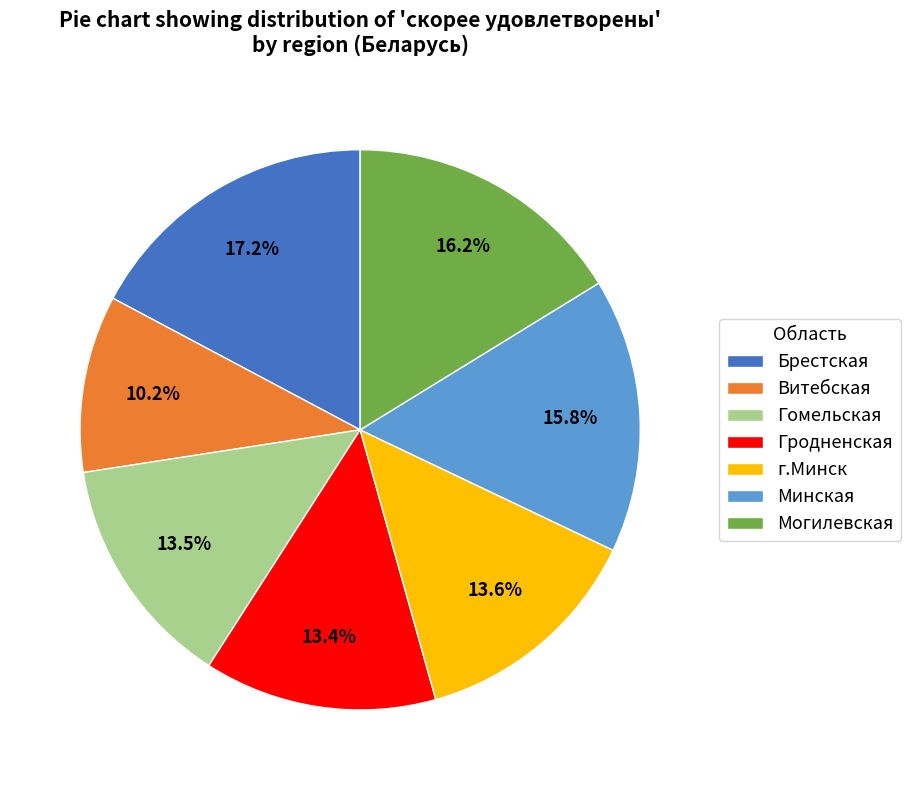

What is the total percentage of Витебская and г.Минск?

23.8%